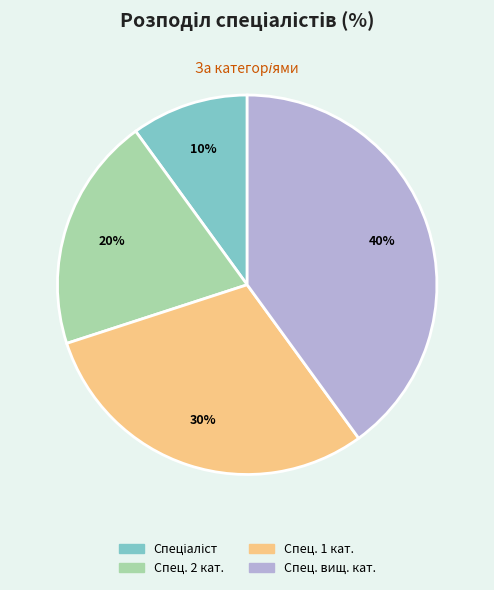

To the nearest percent, what is the difference between the largest and smallest slice percentages?

30%